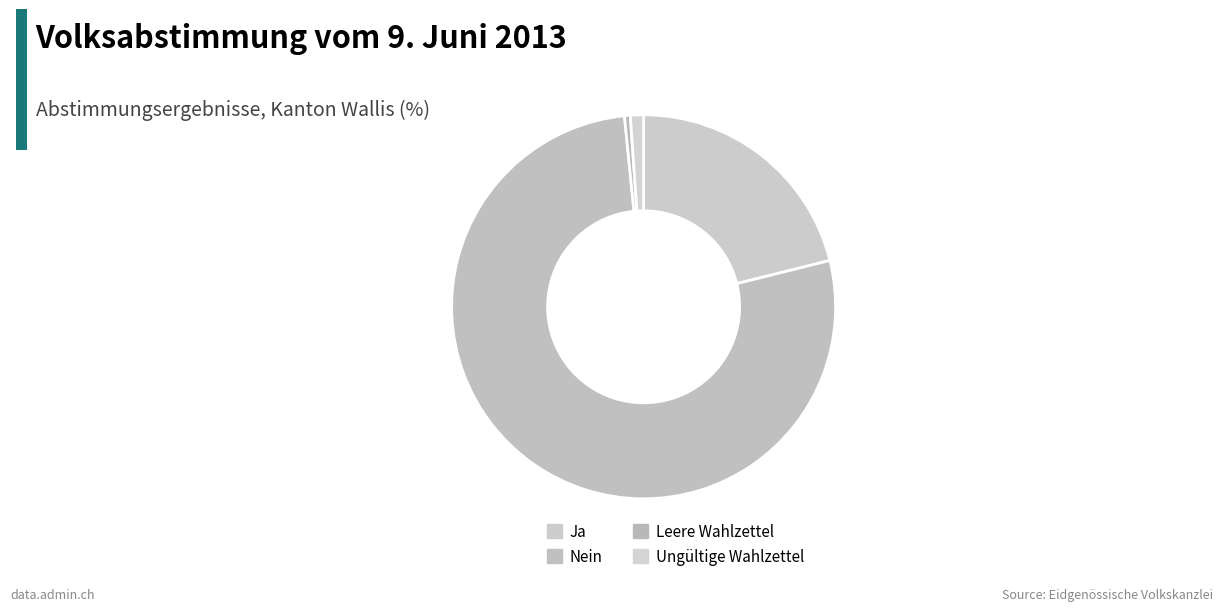

Which category has the biggest portion of the pie?

Nein